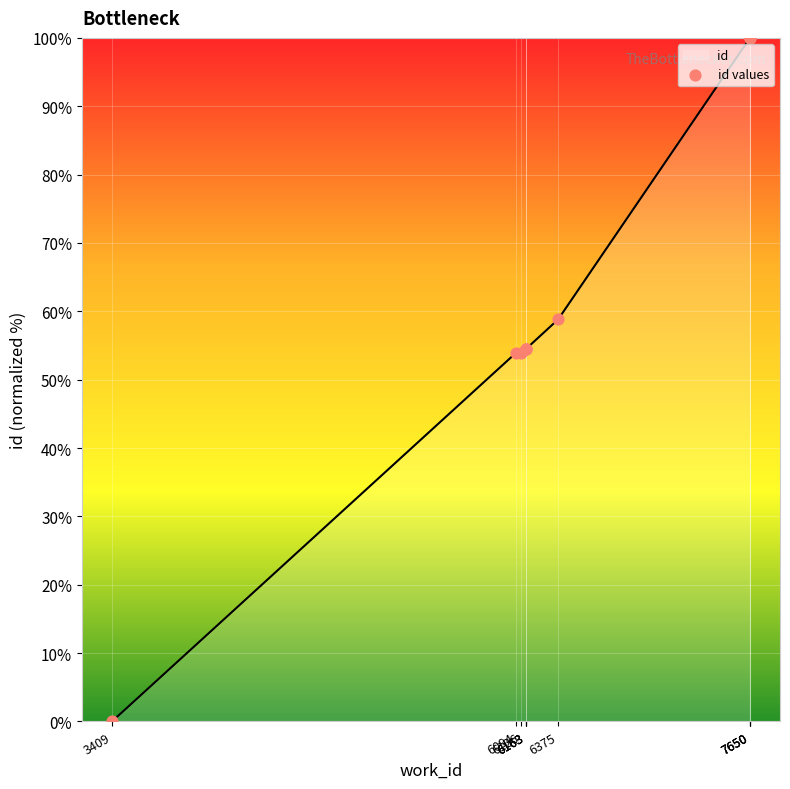

What is the change in value from 3409 to 6163?

+54.5